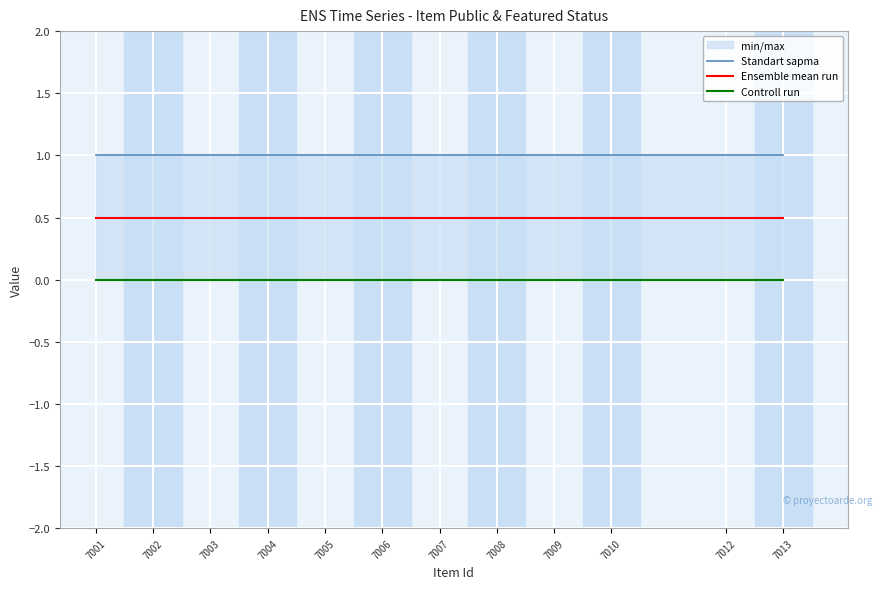

List the series in order of their overall mean, highest first.

Standart sapma, Ensemble mean run, Controll run